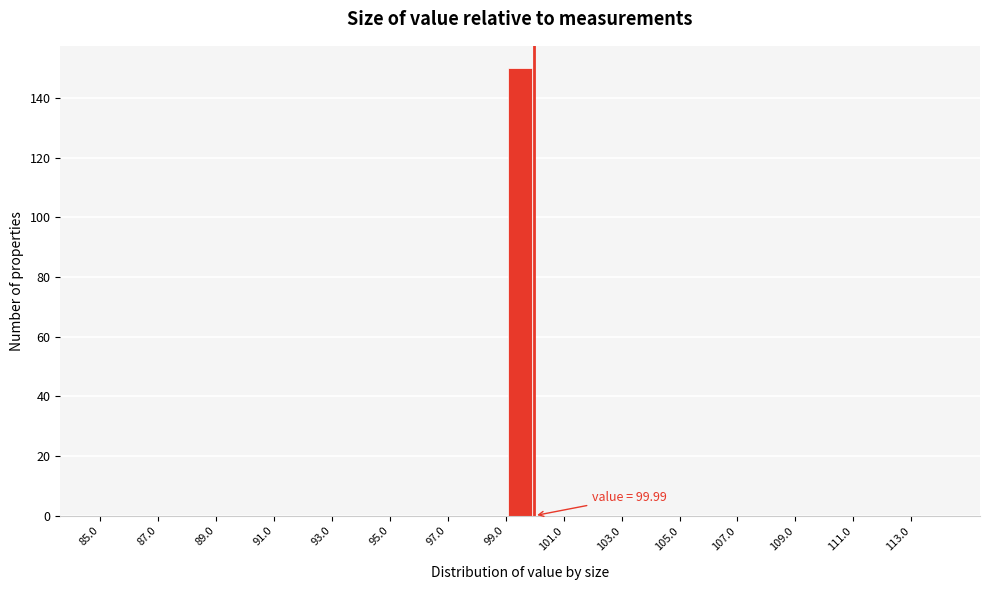

Which range on the x-axis has the tallest bar?

99 to 100